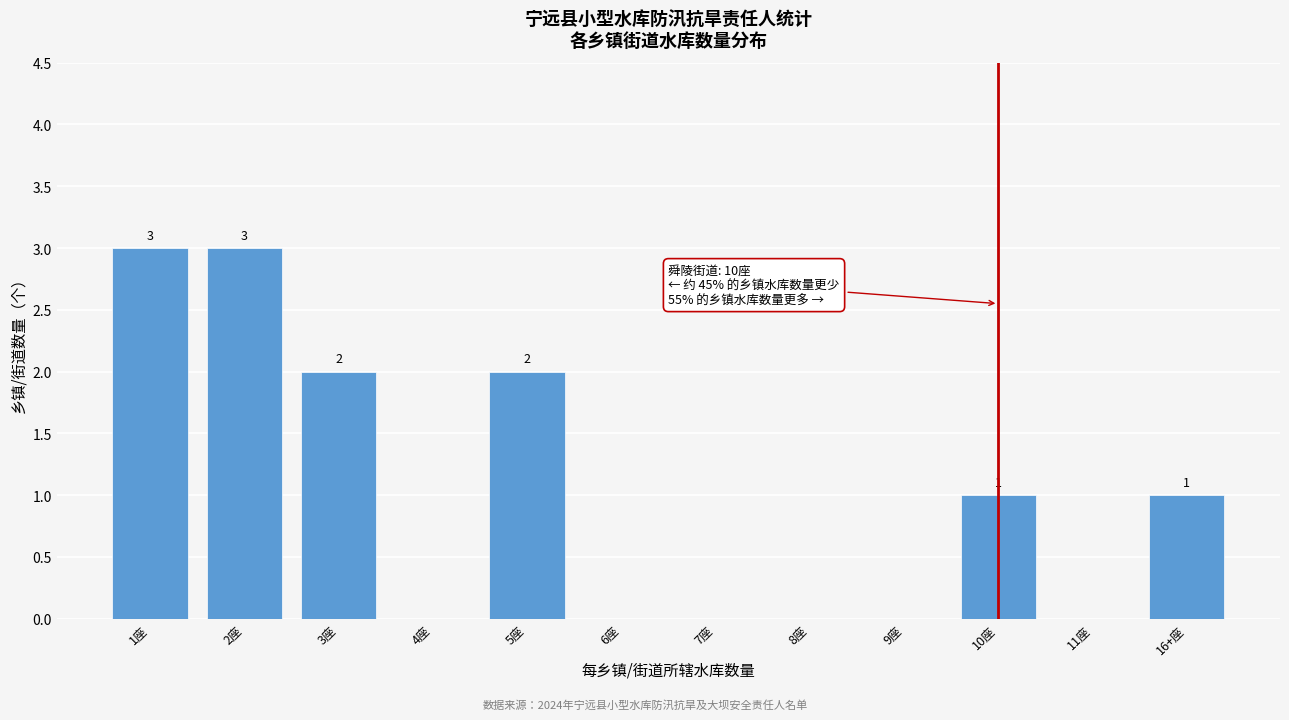

Reading right to left, what are all the values shown in this chart?

16+座=1	11座=0	10座=1	9座=0	8座=0	7座=0	6座=0	5座=2	4座=0	3座=2	2座=3	1座=3